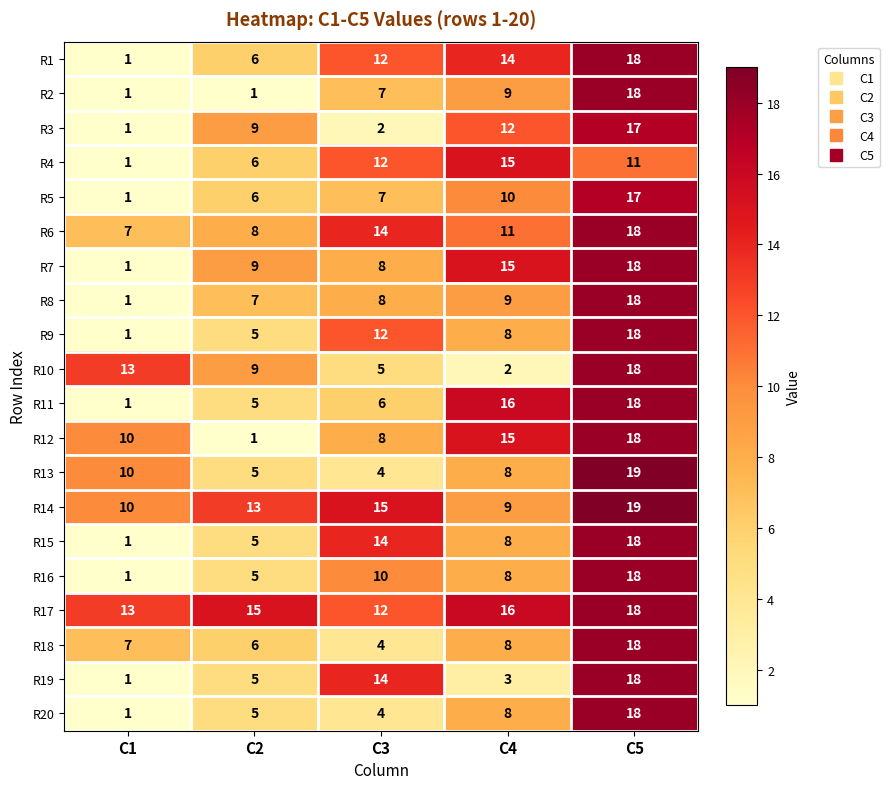

List the labels in order of R20 value, smallest first.

C1, C3, C2, C4, C5